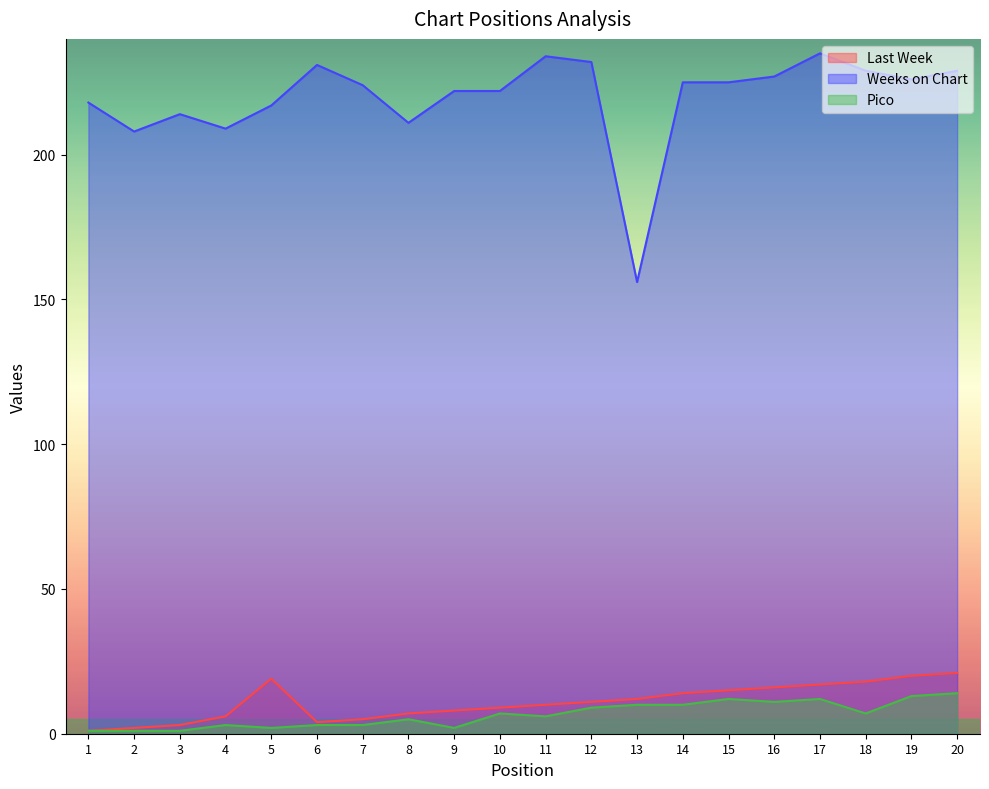

True or false: Pico and Weeks on Chart intersect in this chart.

False